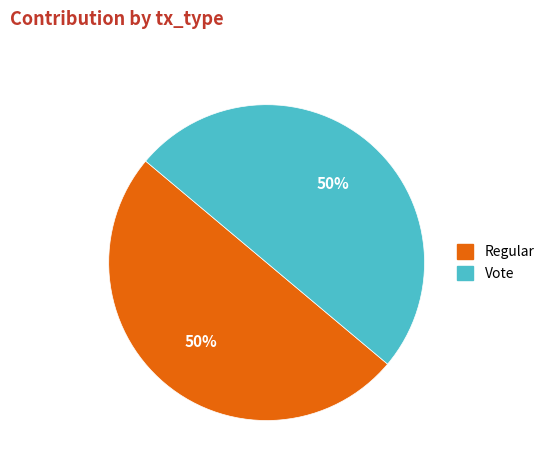

What percentage is the Vote slice, to the nearest percent?

50%